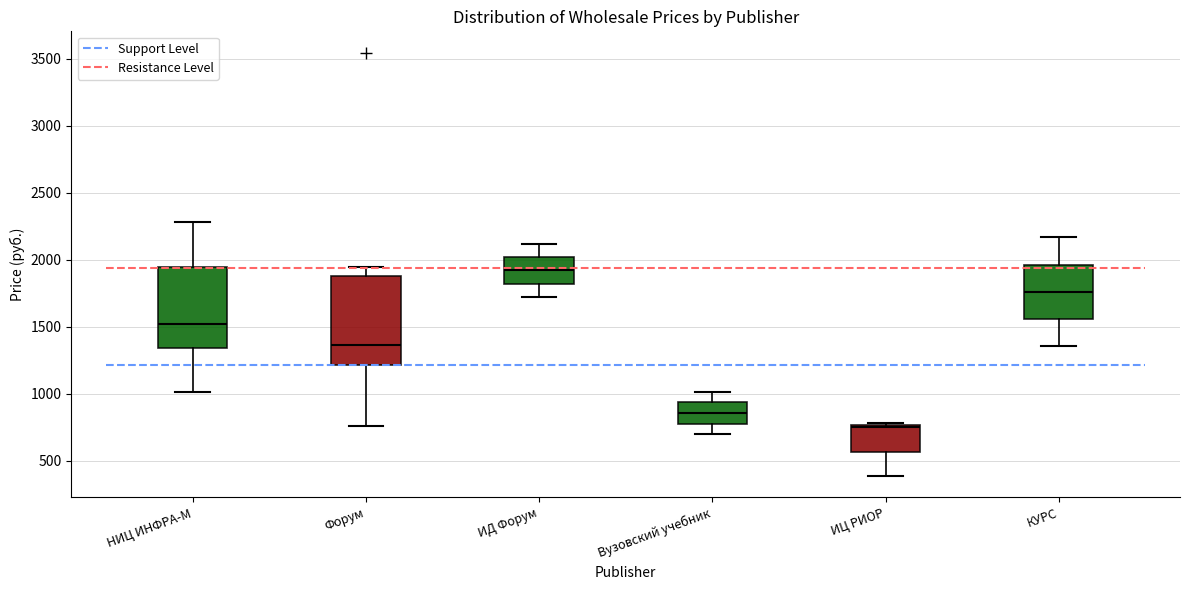

Which box is the tallest, from its lower edge to its upper edge?

Форум